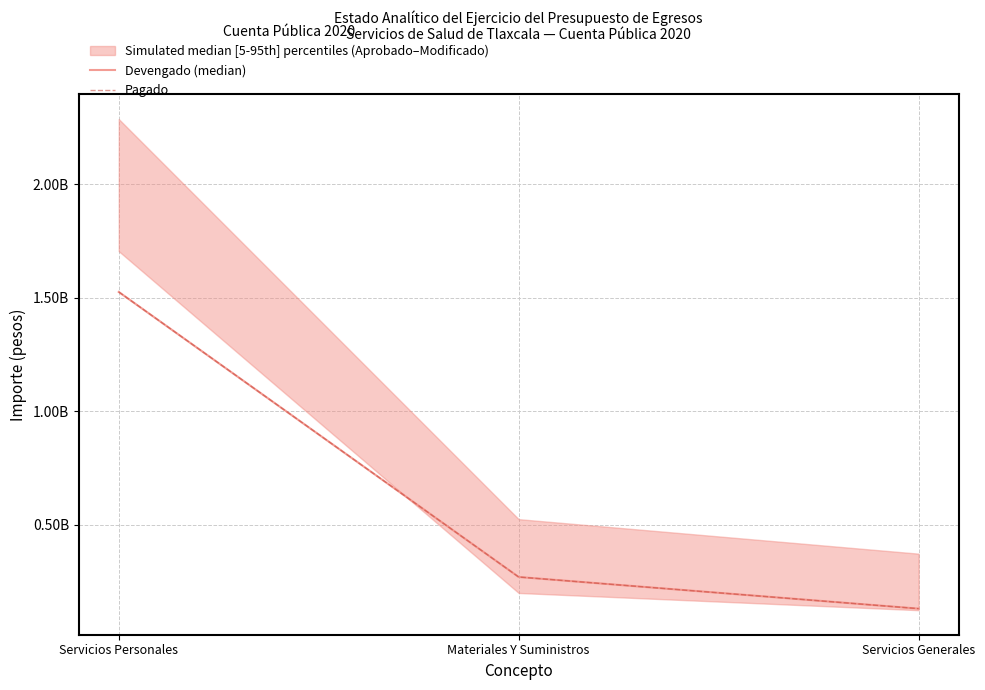

List the series in order of their peak value, lowest first.

Devengado (median), Pagado